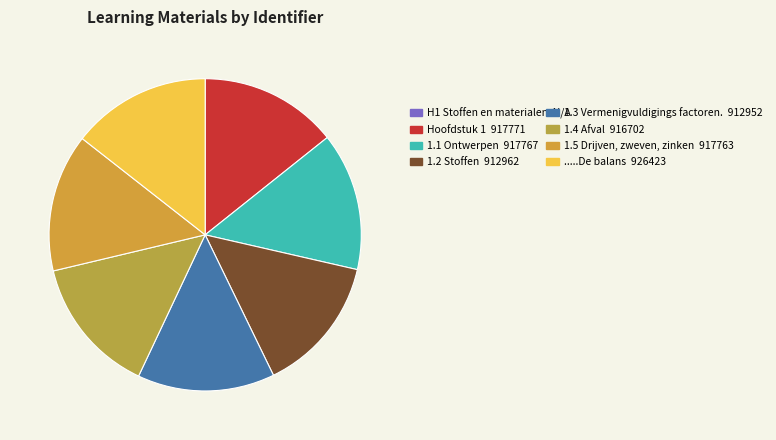

How many segments does this pie chart have?

8